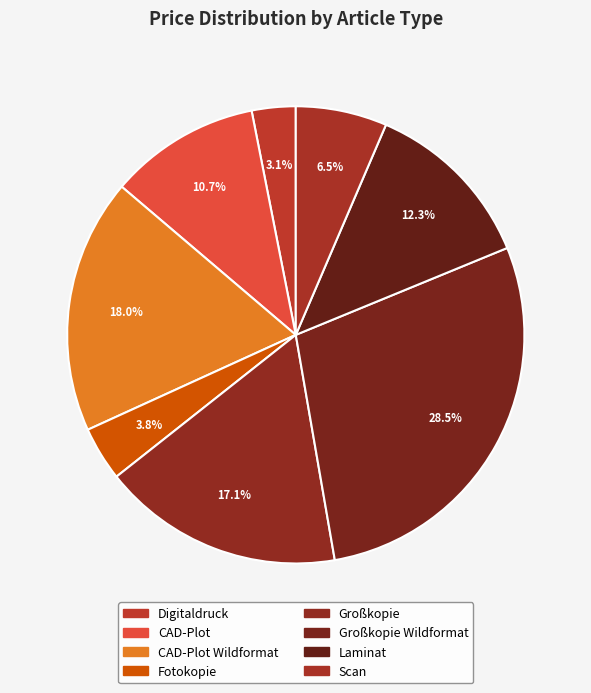

Which category has the smallest portion of the pie?

Digitaldruck